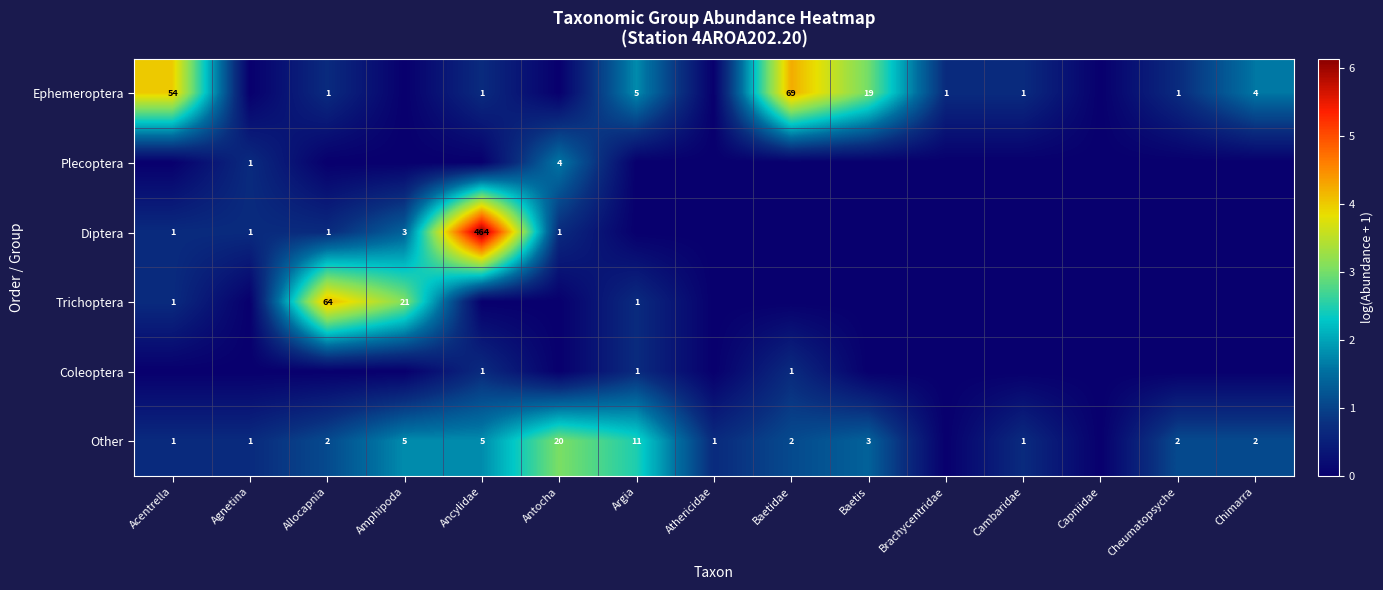

The Other series shows 1 at Cambaridae. True or false?

True